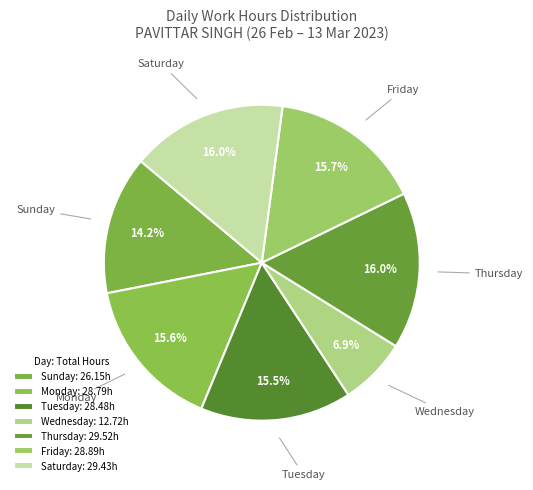

Does Thursday account for over 50% of the chart?

No